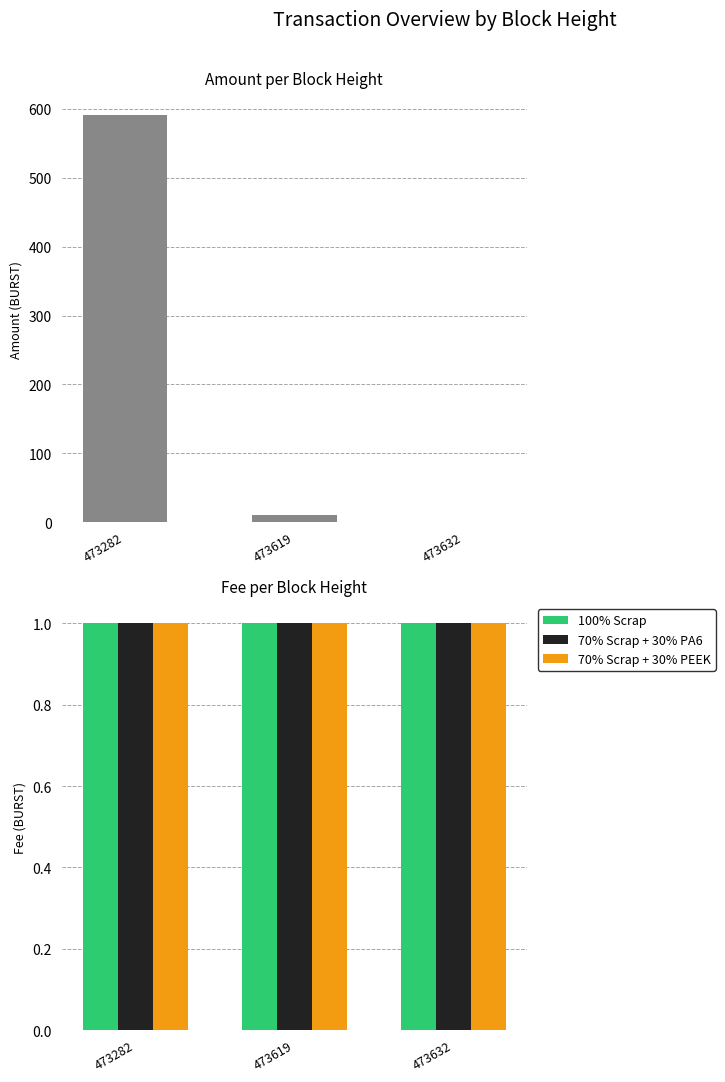

What is the approximate value of Amount at 473619?

10.0